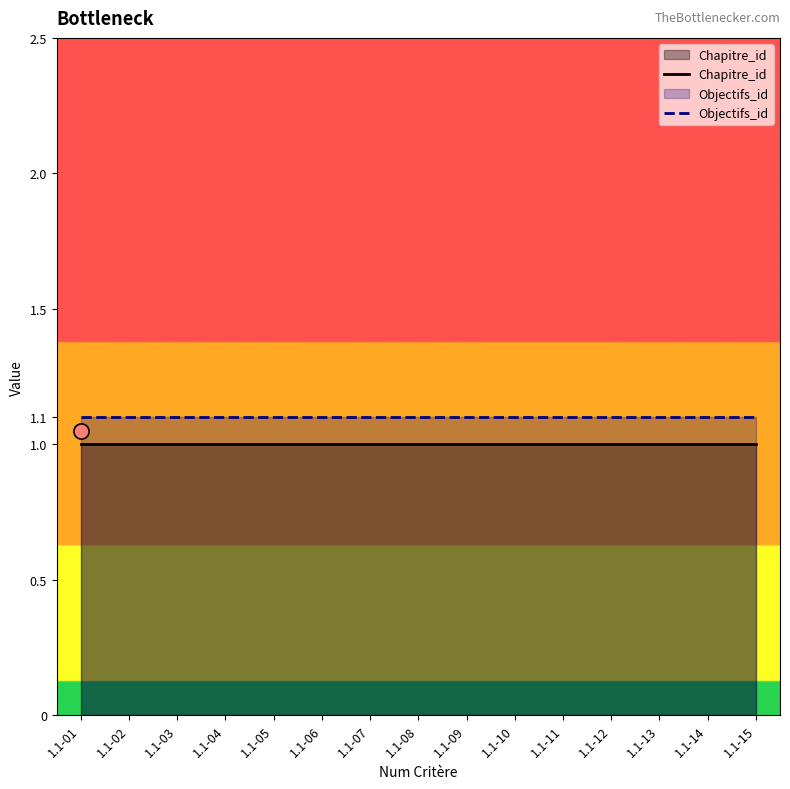

What is the total value across all series at 1.1-07?

2.1